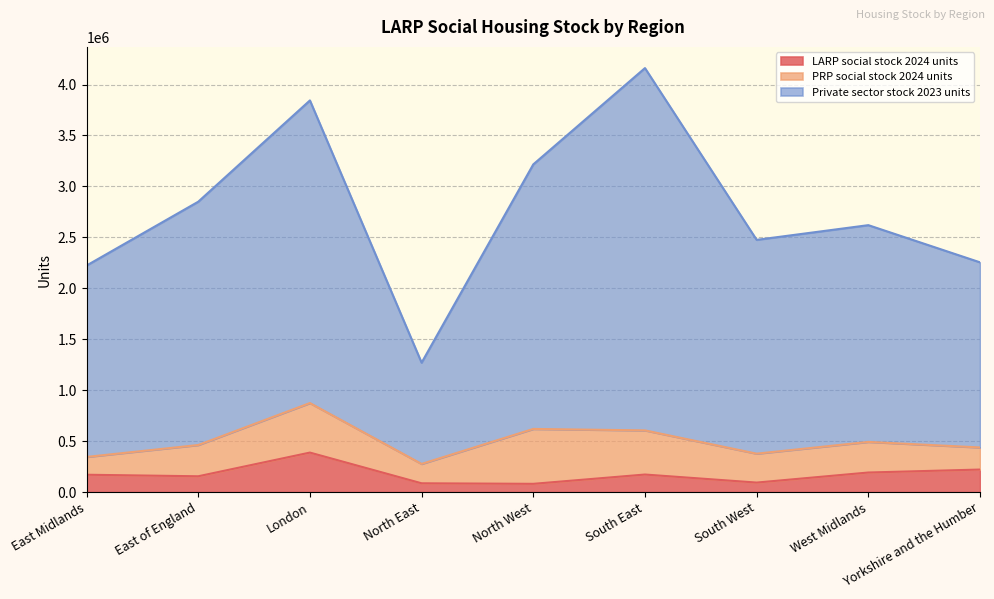

At which label does LARP social stock 2024 units reach its peak?

London